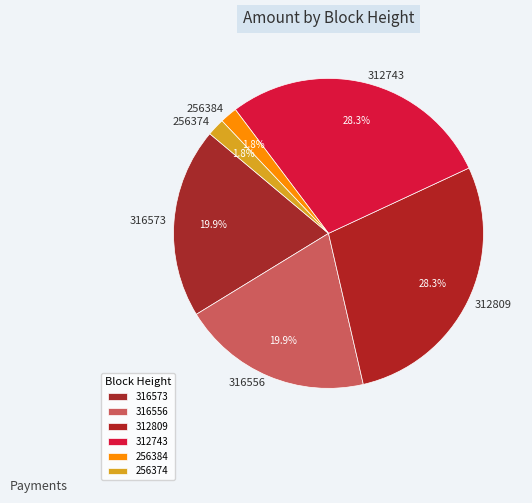

Between 256374 and 312743, which is larger?

312743